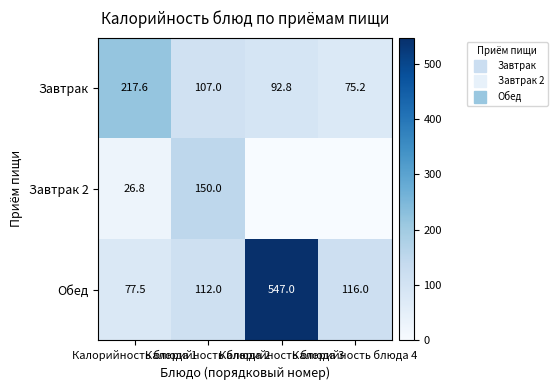

What is the difference between the maximum and minimum values in the Завтрак series?

142.4